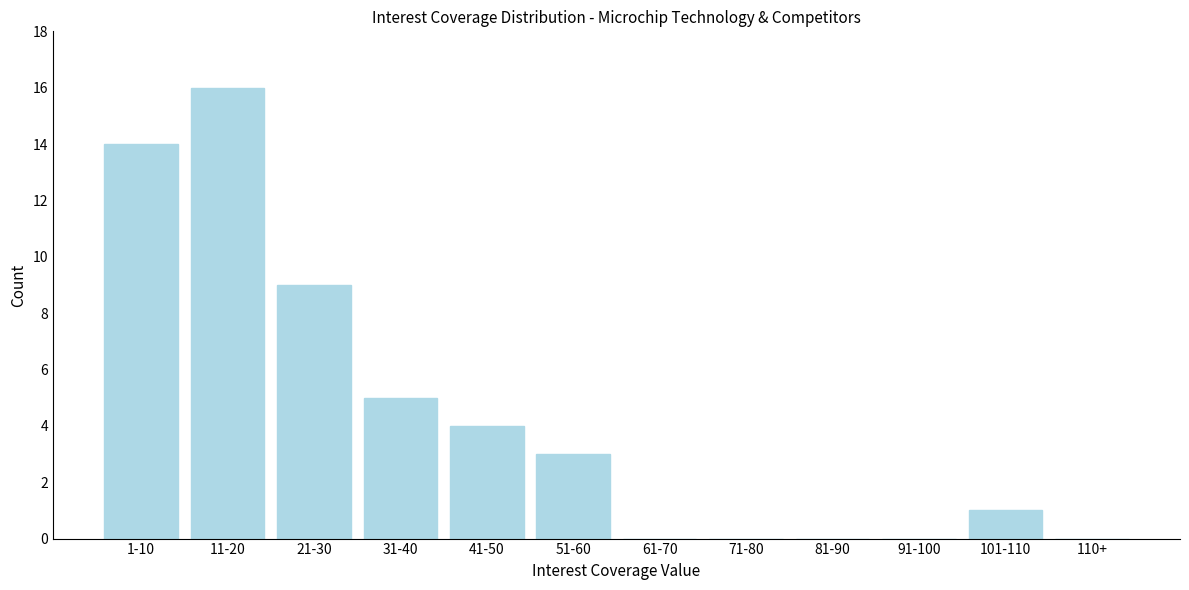

Reading left to right, what are all the values shown in this chart?

1-10=14	11-20=16	21-30=9	31-40=5	41-50=4	51-60=3	61-70=0	71-80=0	81-90=0	91-100=0	101-110=1	110+=0